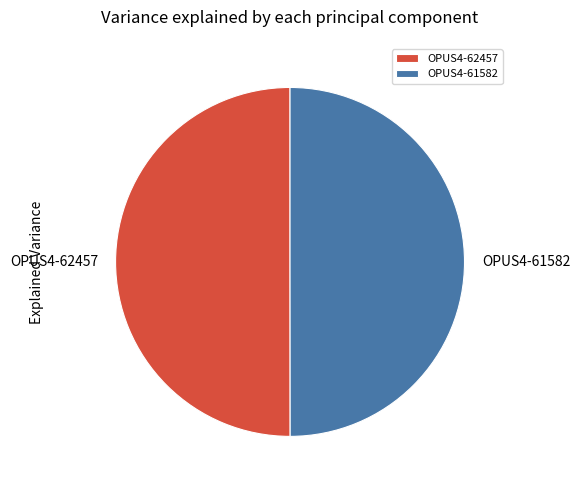

What is the ratio of the value at OPUS4-62457 to the value at OPUS4-61582?

1.0